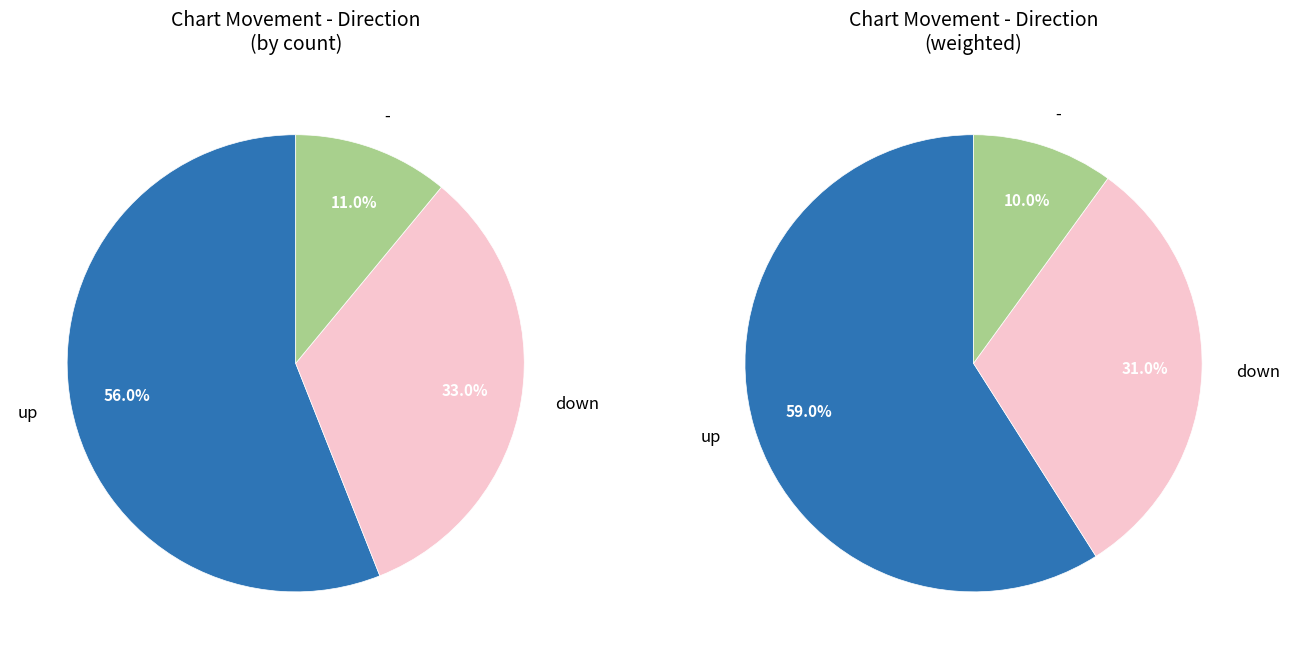

Which slice is the smallest?

-